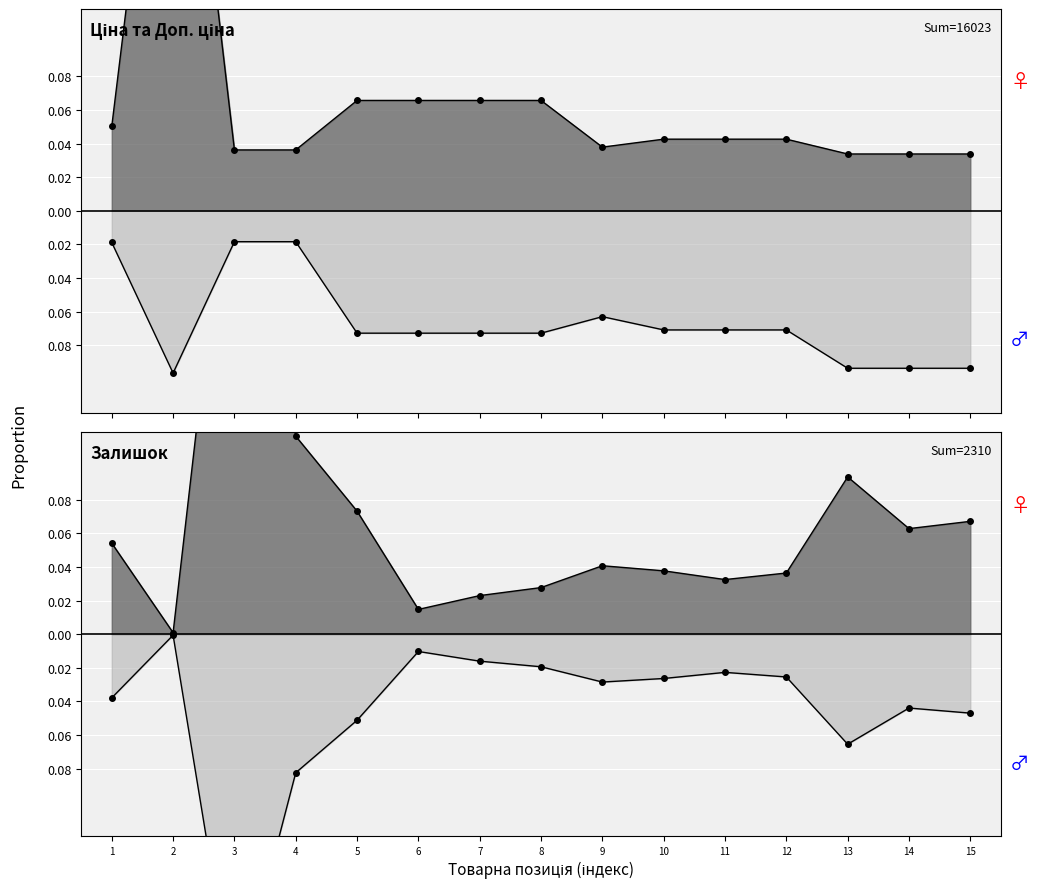

Which series has the largest total across all categories?

Ціна